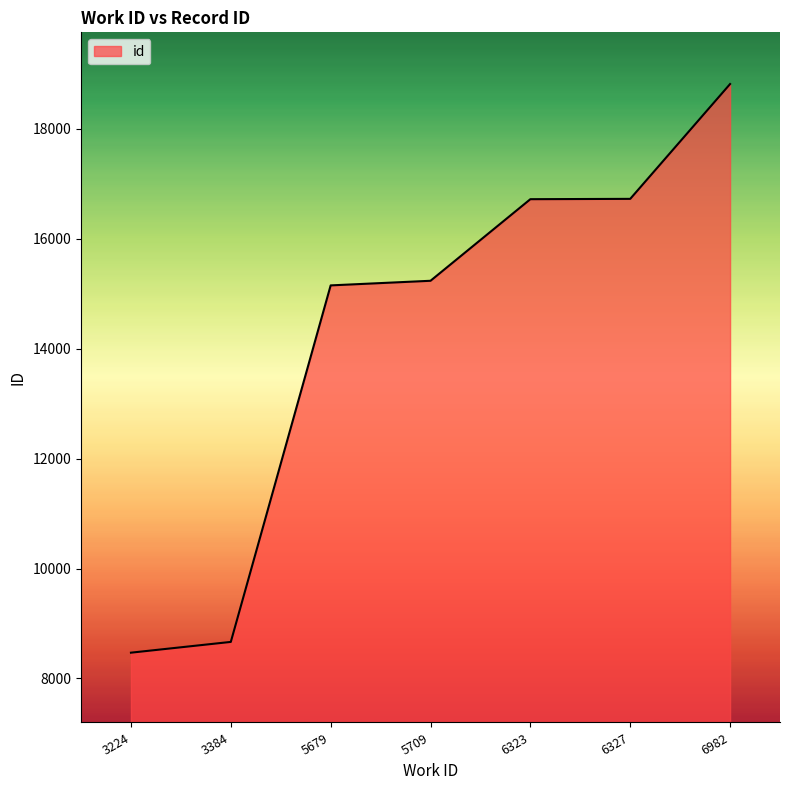

What is the difference between the maximum and minimum values?

10350